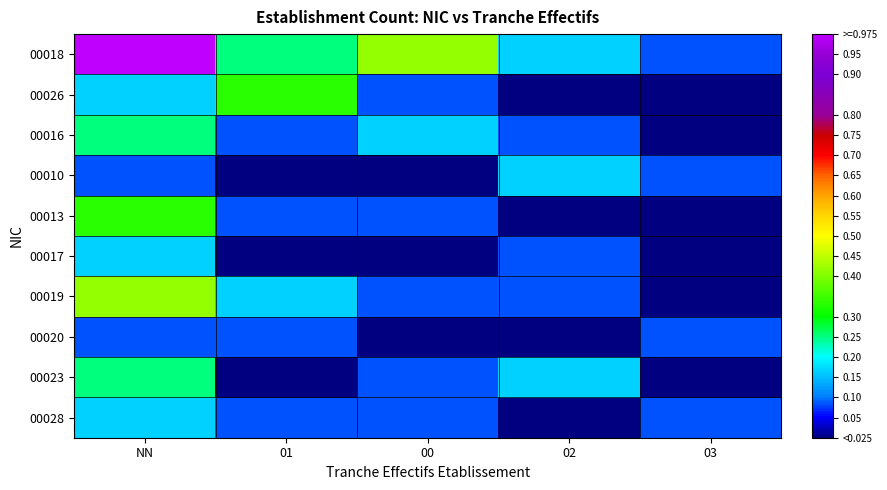

What is the total value across all series at 02?

0.8